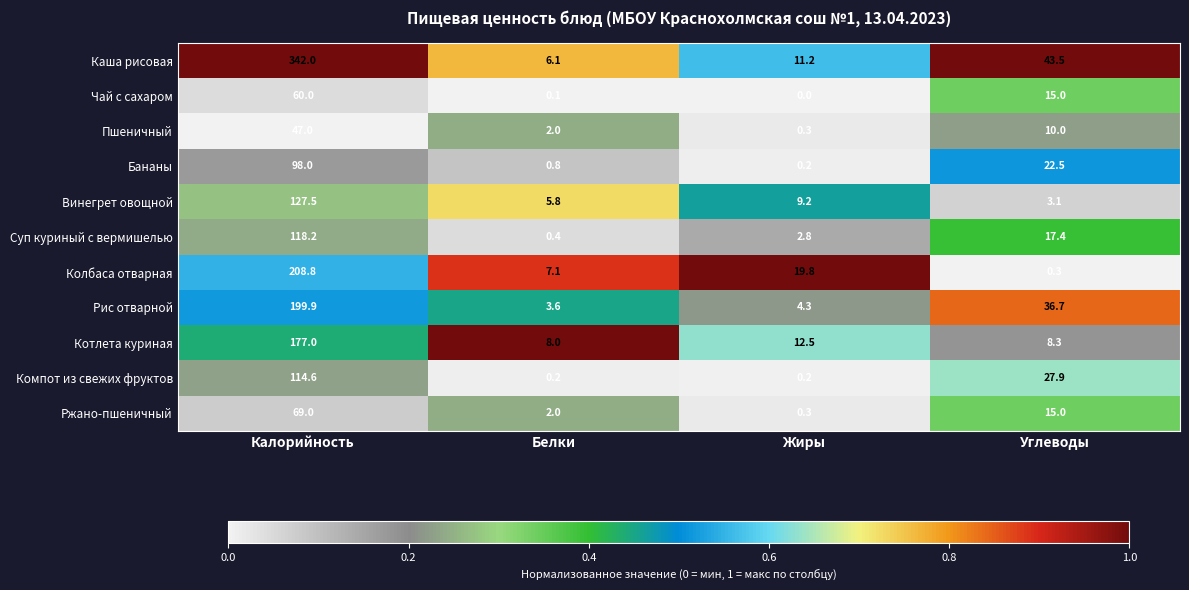

Which category has the highest value in the Котлета куриная series?

Калорийность